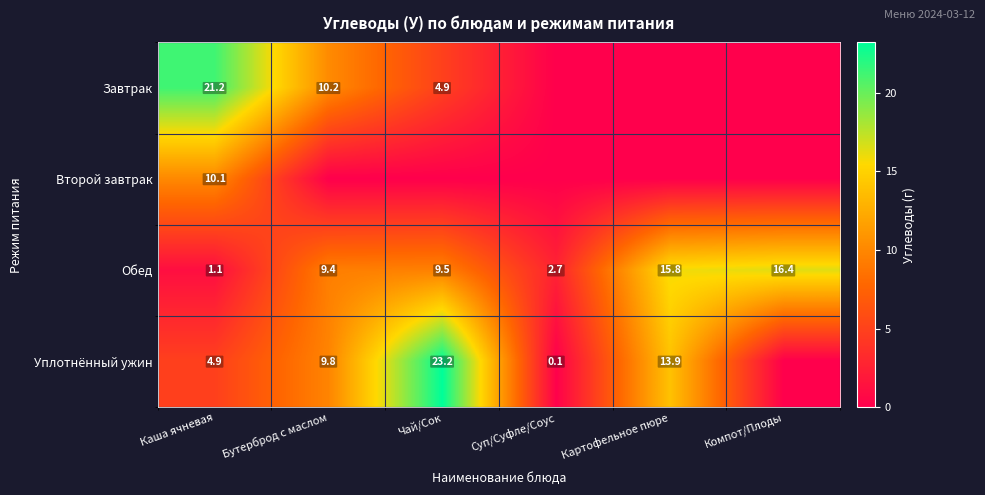

Is it true that Обед equals 9.4 at Бутерброд с маслом?

True